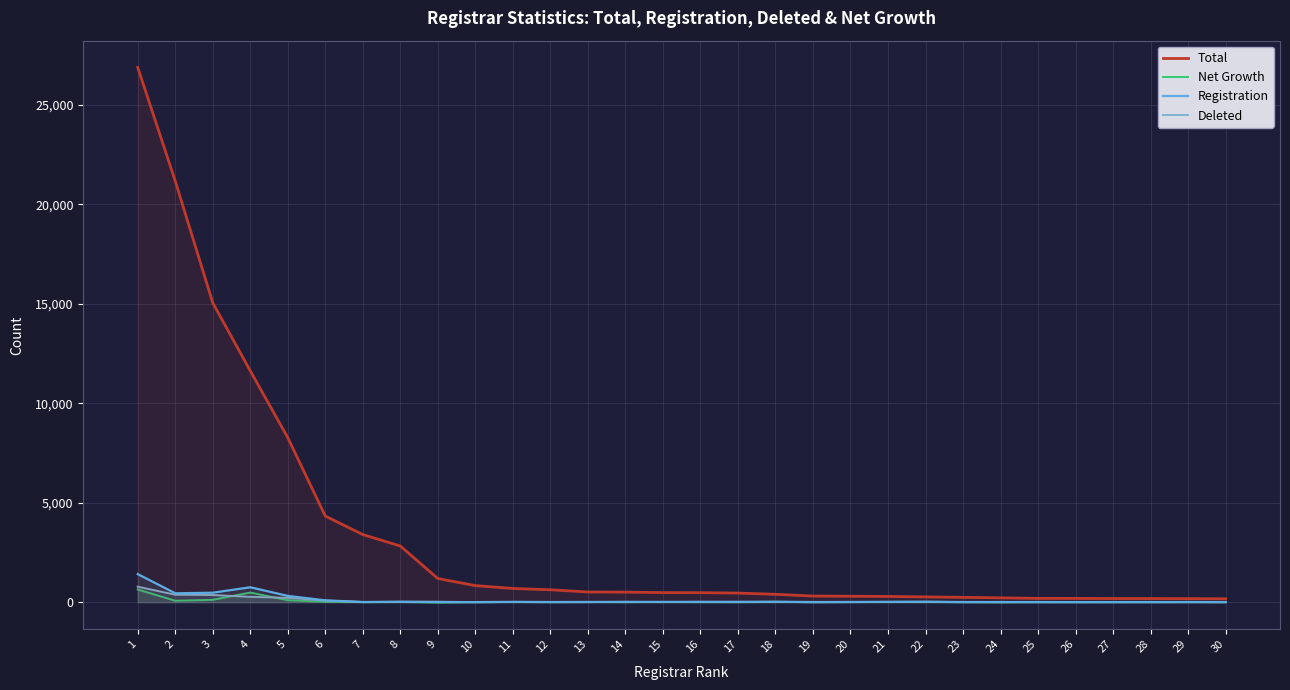

Where do Registration and Deleted first cross each other?

8 and 9